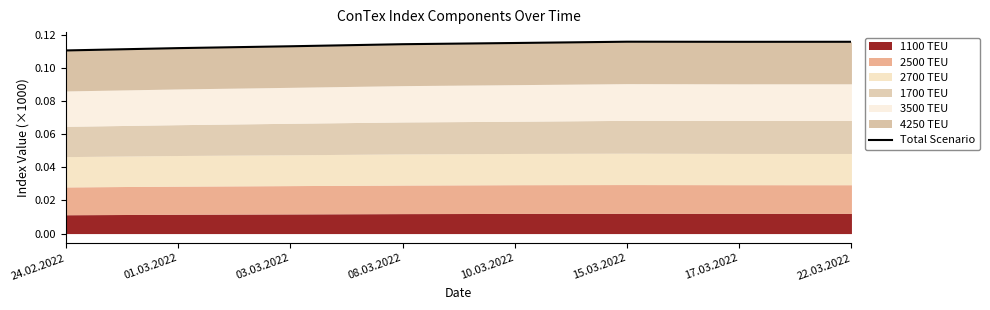

Reading left to right, list all the values displayed in this chart.

24.02.2022=0.1	01.03.2022=0.1	03.03.2022=0.1	08.03.2022=0.1	10.03.2022=0.1	15.03.2022=0.1	17.03.2022=0.1	22.03.2022=0.1